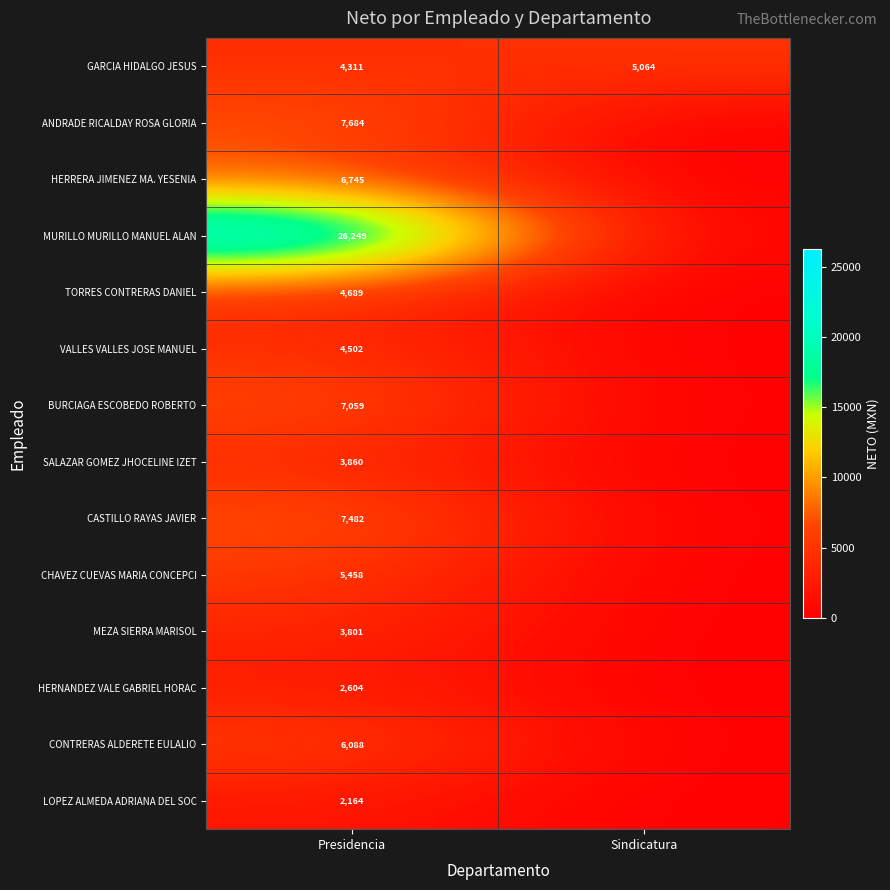

What is the total value across all series at Presidencia?

92696